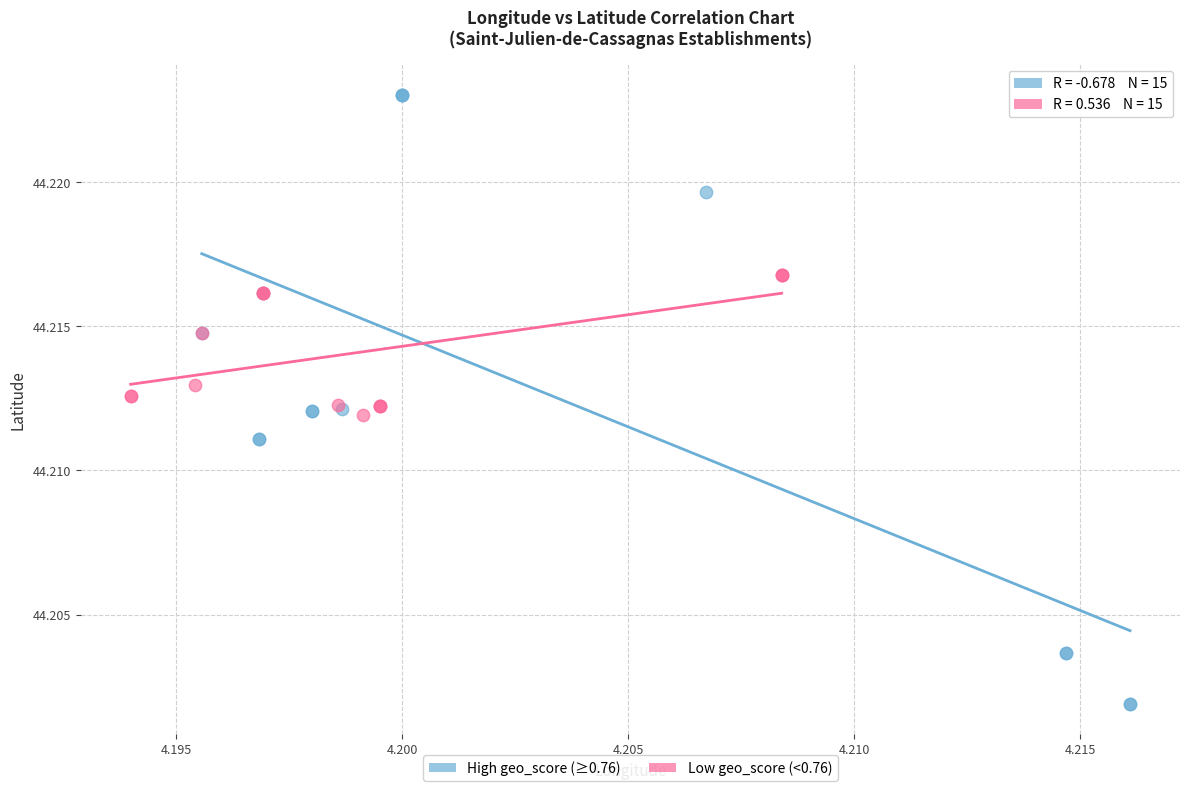

Which series contains the lowest Y value?

High geo_score (≥0.76)